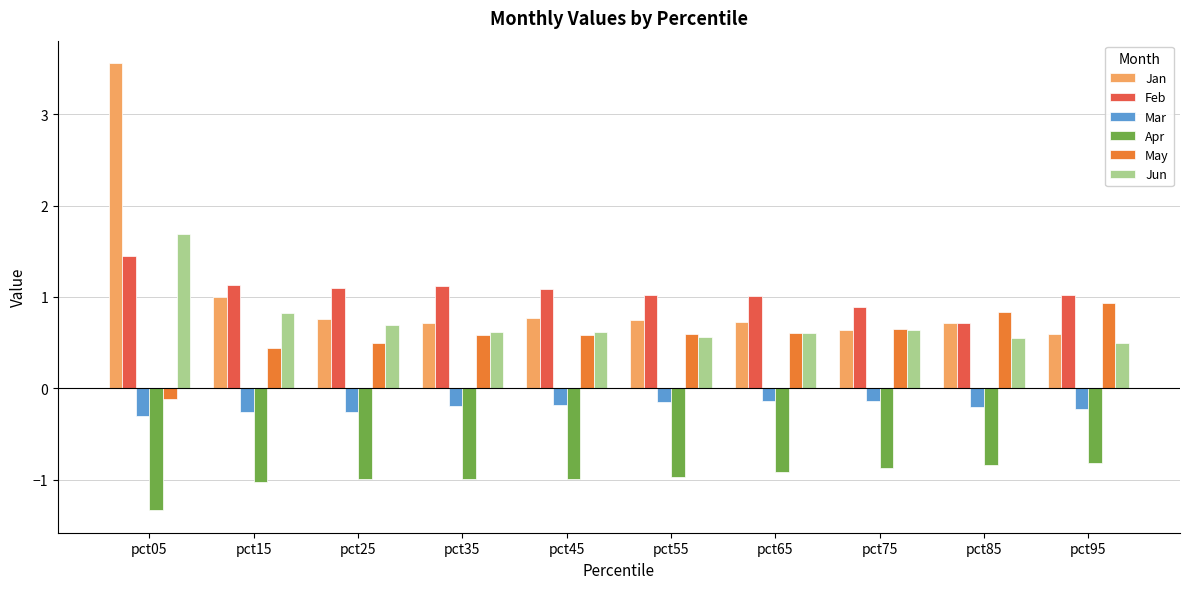

How many bars are there in total?

60